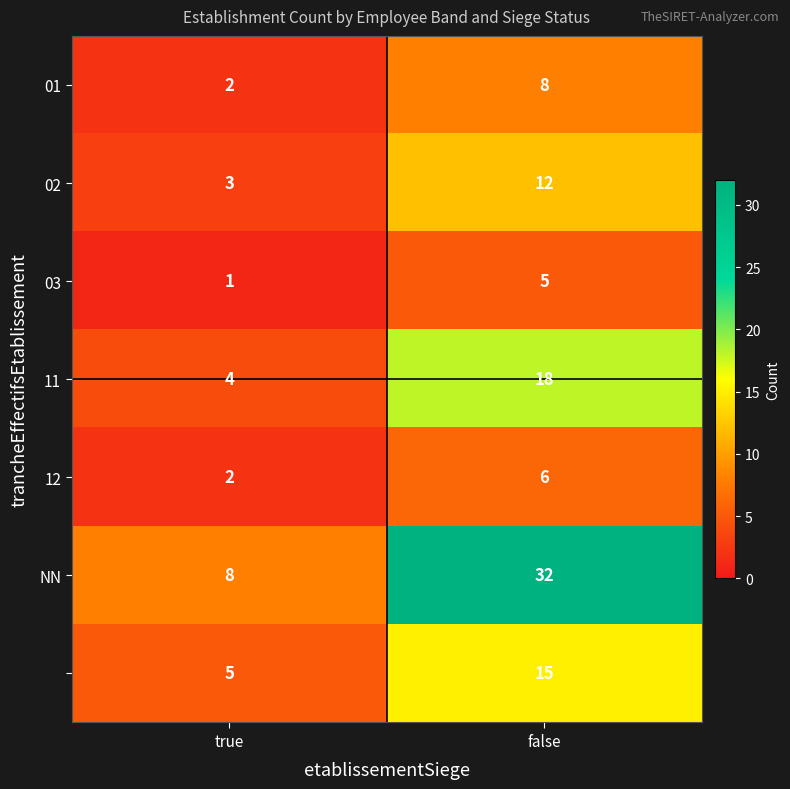

What is the spread (max minus min) of values at true?

7